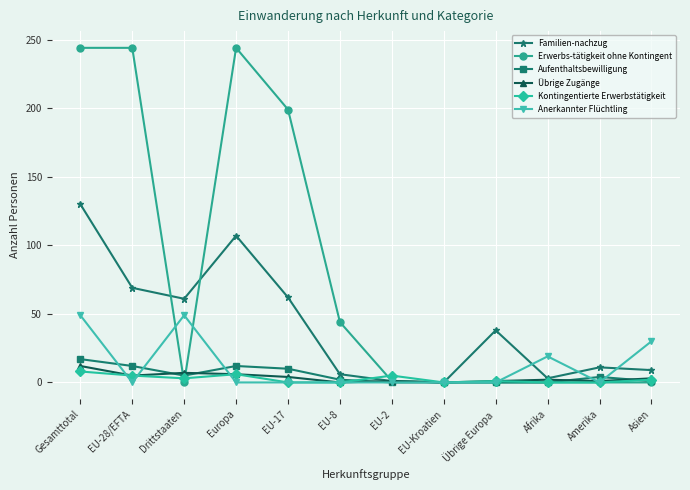

Is it true that Kontingentierte Erwerbstätigkeit equals 6 at Europa?

True